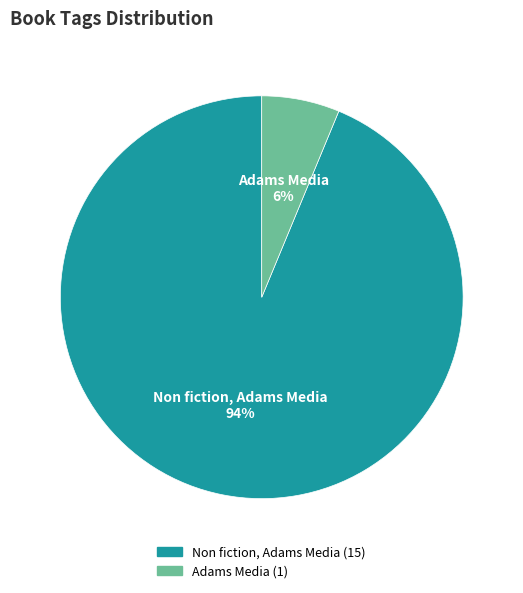

To the nearest percent, what is the combined percentage of Non fiction, Adams Media and Adams Media?

100%